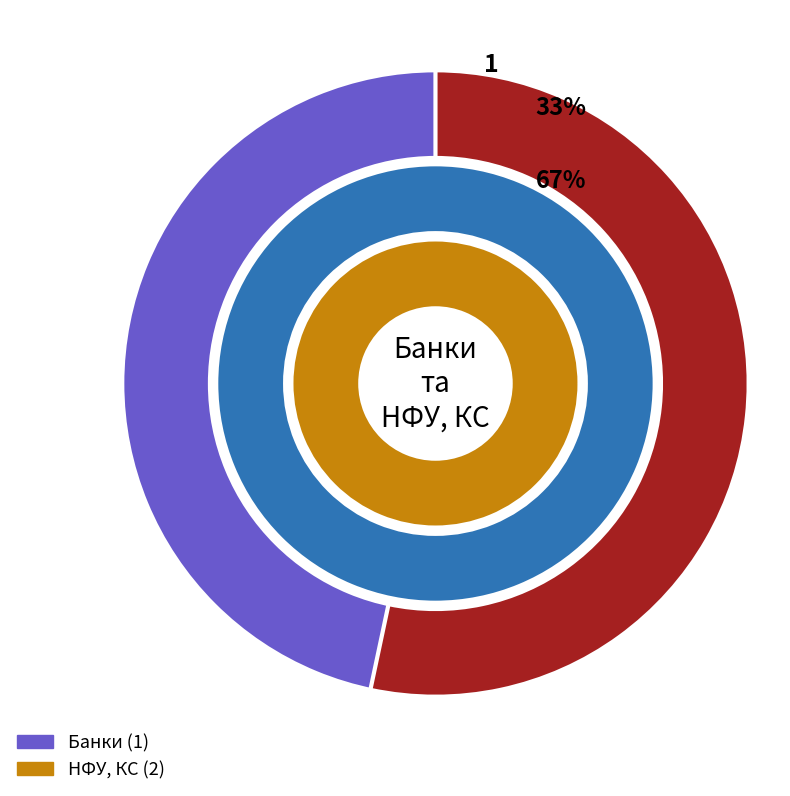

To the nearest percent, what percentage of the pie is НФУ, КС?

67%